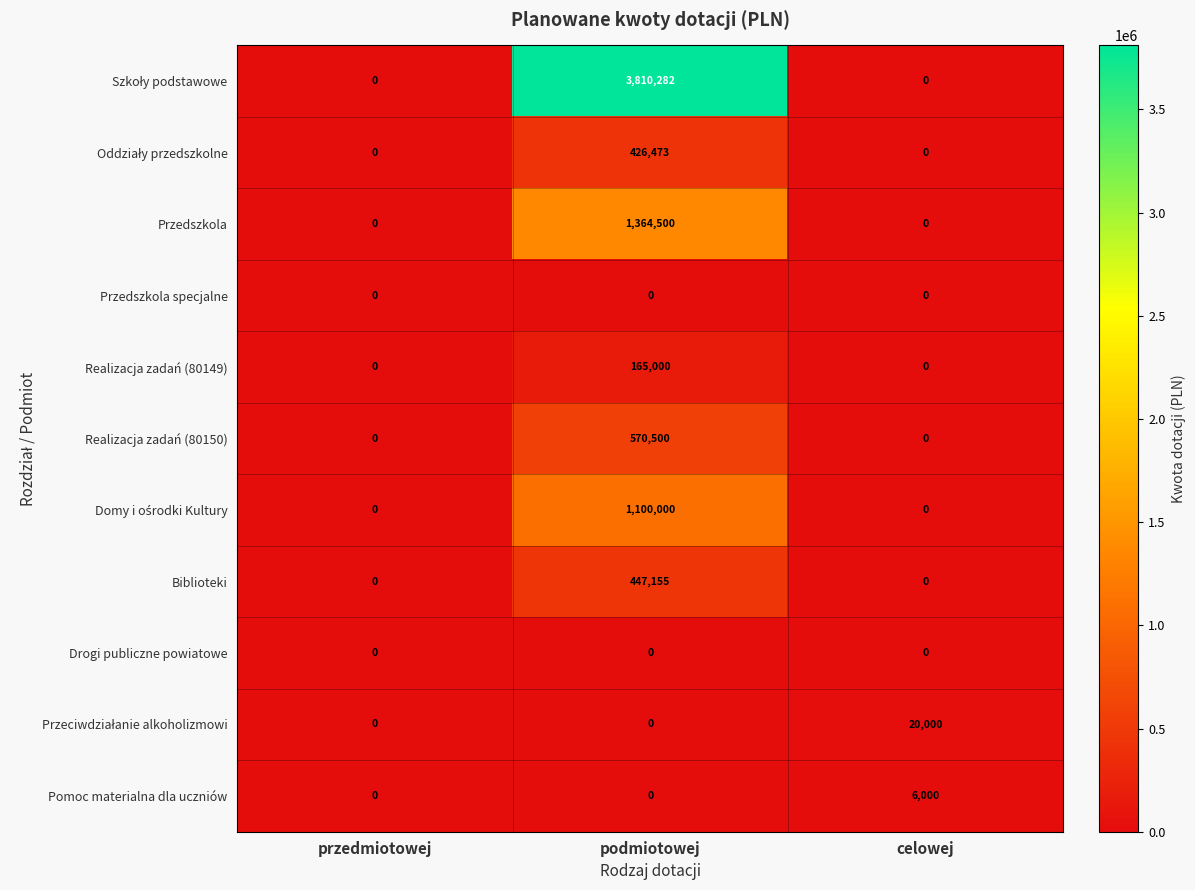

At which category is the sum across all series the highest?

podmiotowej